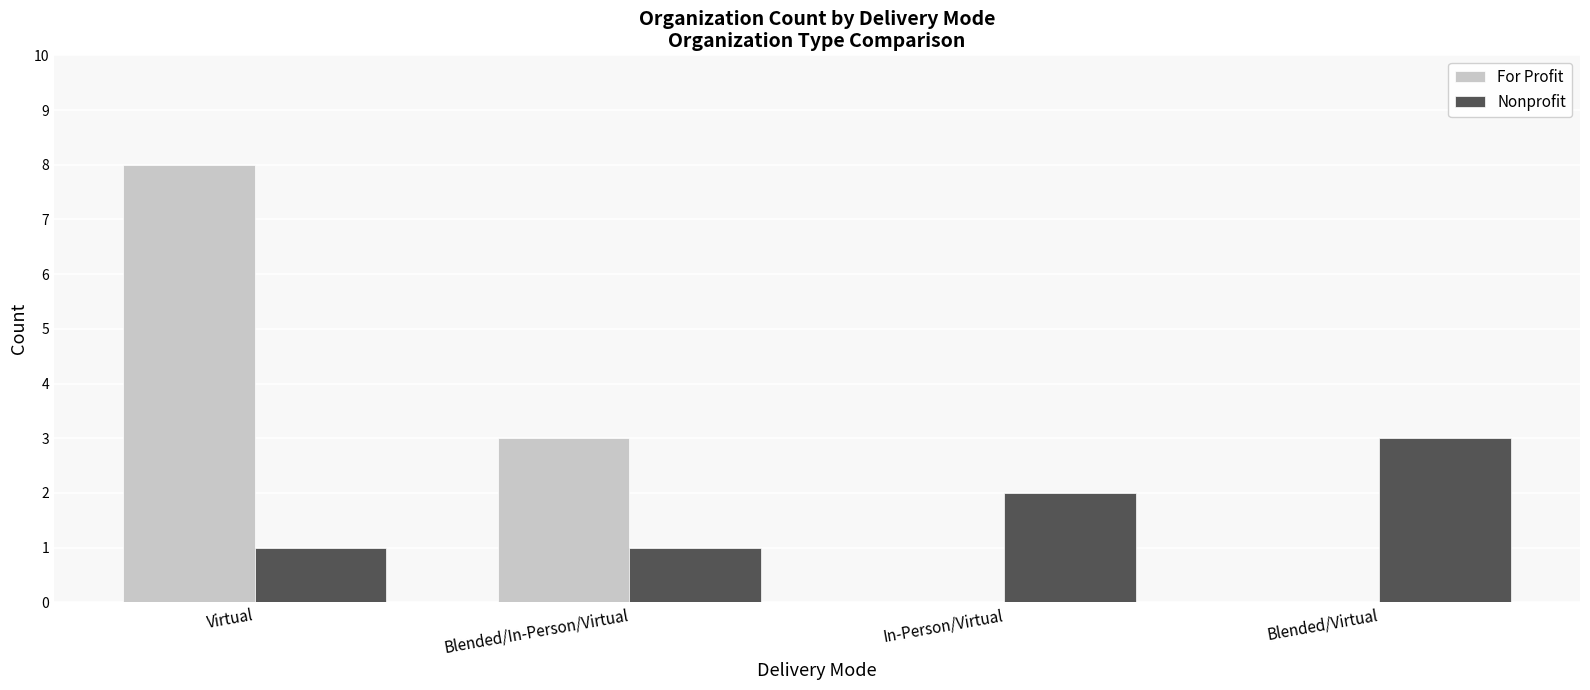

True or false: Nonprofit has a value of 1 at Blended/In-Person/Virtual.

True